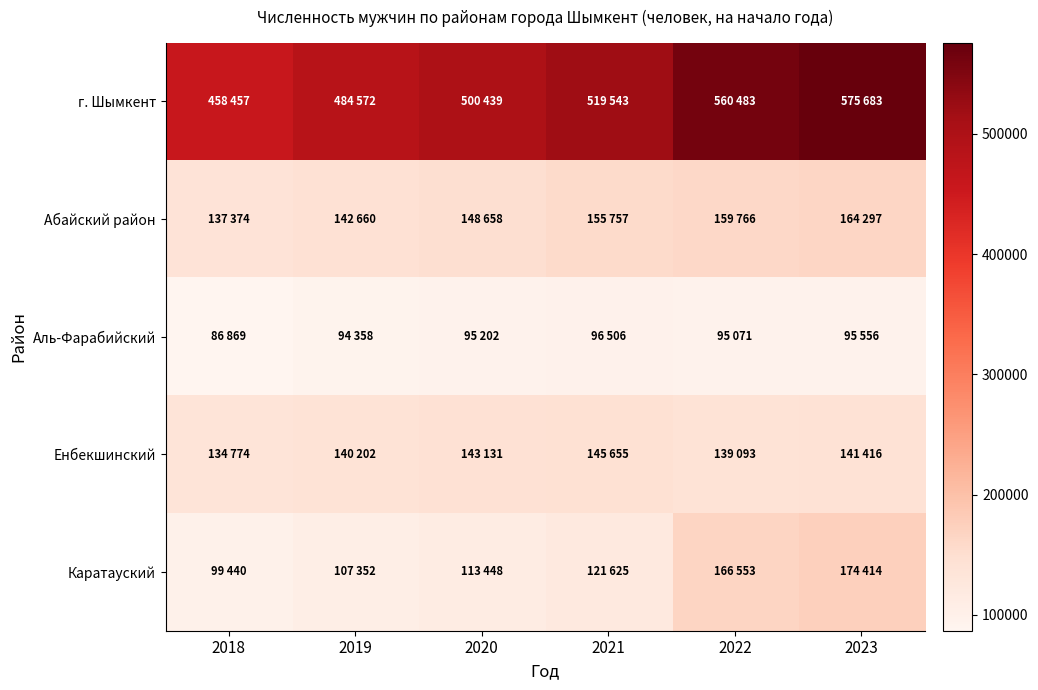

Rank the series by their maximum value, from lowest to highest.

Аль-Фарабийский, Енбекшинский, Абайский район, Каратауский, г. Шымкент